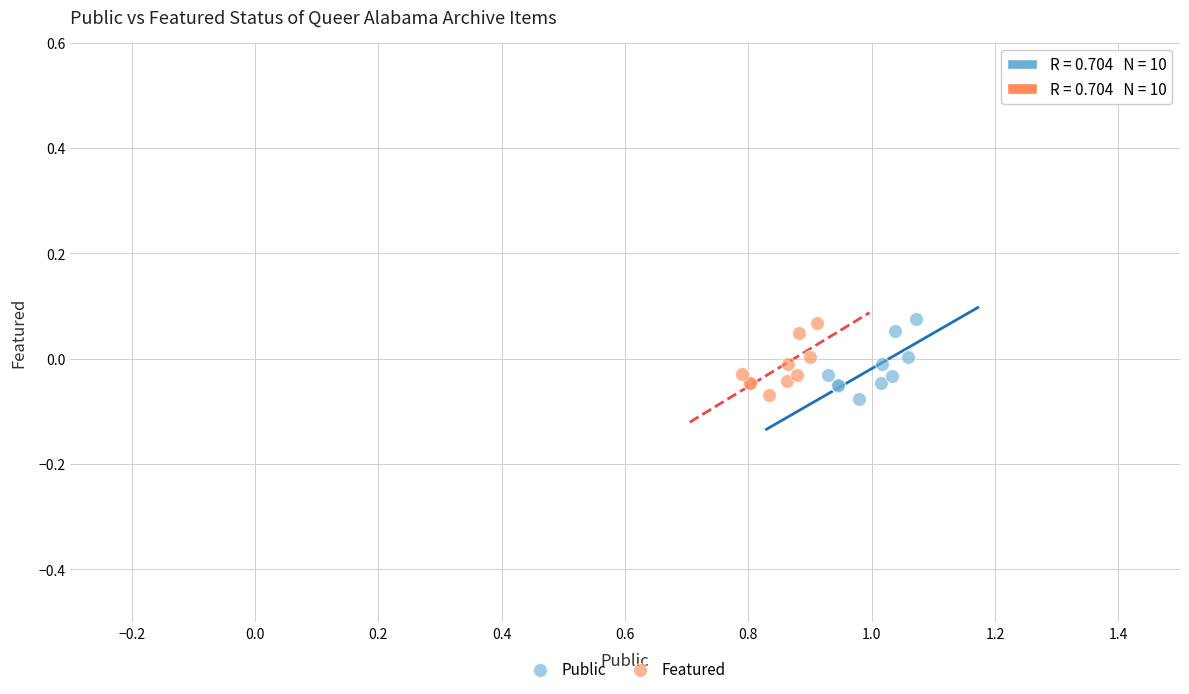

Which series has the widest spread of Y values?

Public